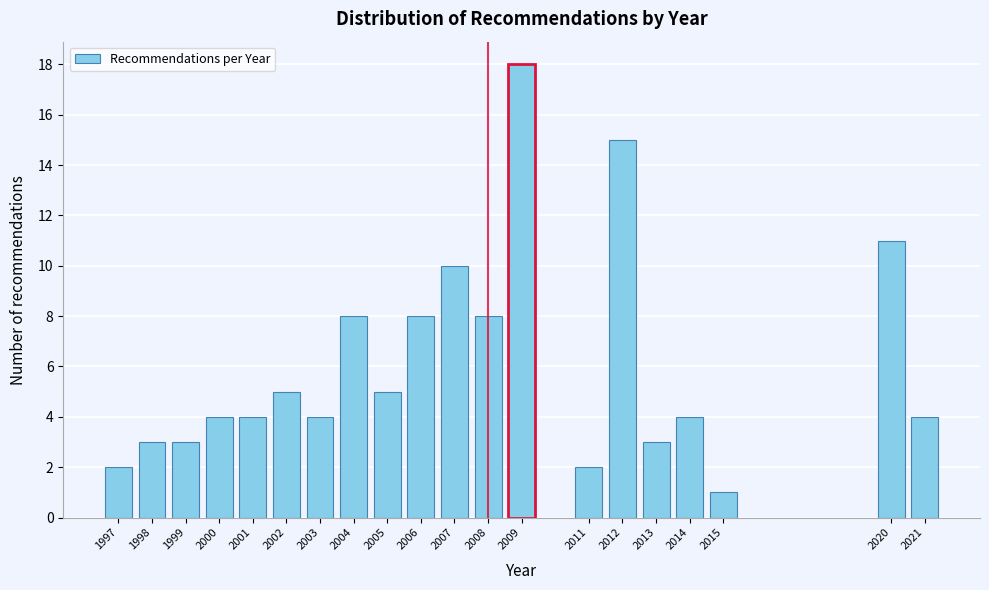

Reading left to right, extract all data points from this chart.

2	3	3	4	4	5	4	8	5	8	10	8	18	2	15	3	4	1	11	4